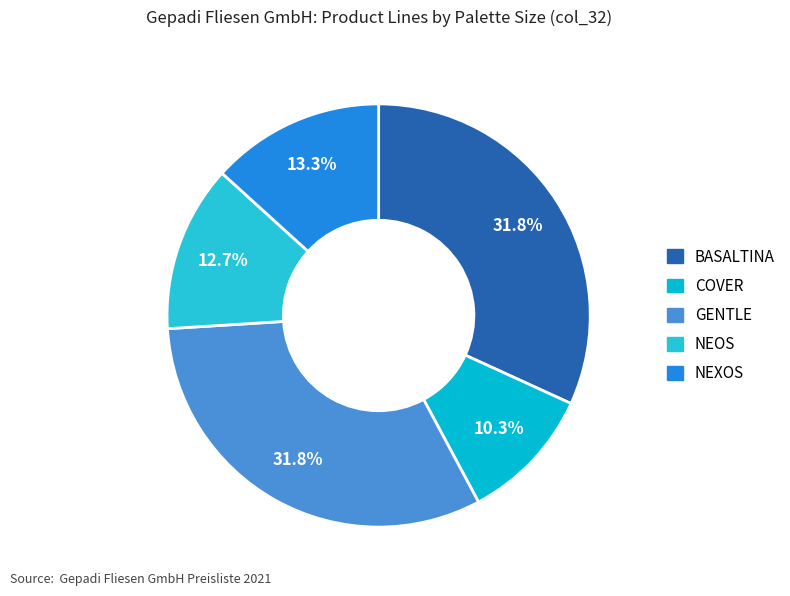

Rank the categories by value from highest to lowest.

BASALTINA, GENTLE, NEXOS, NEOS, COVER